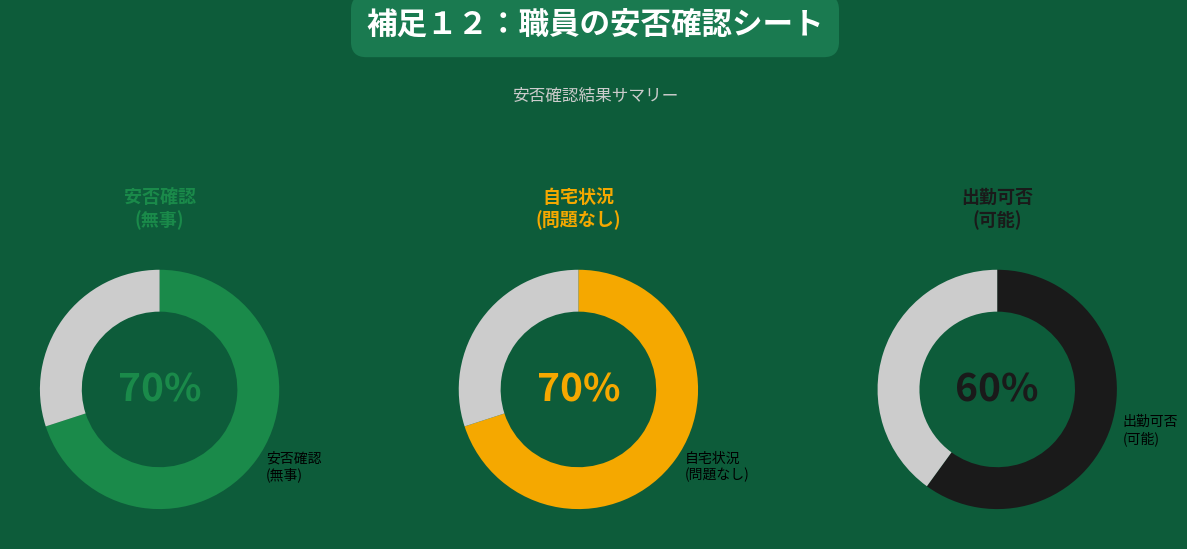

The 無事 slice represents 17% of the pie. True or false?

False